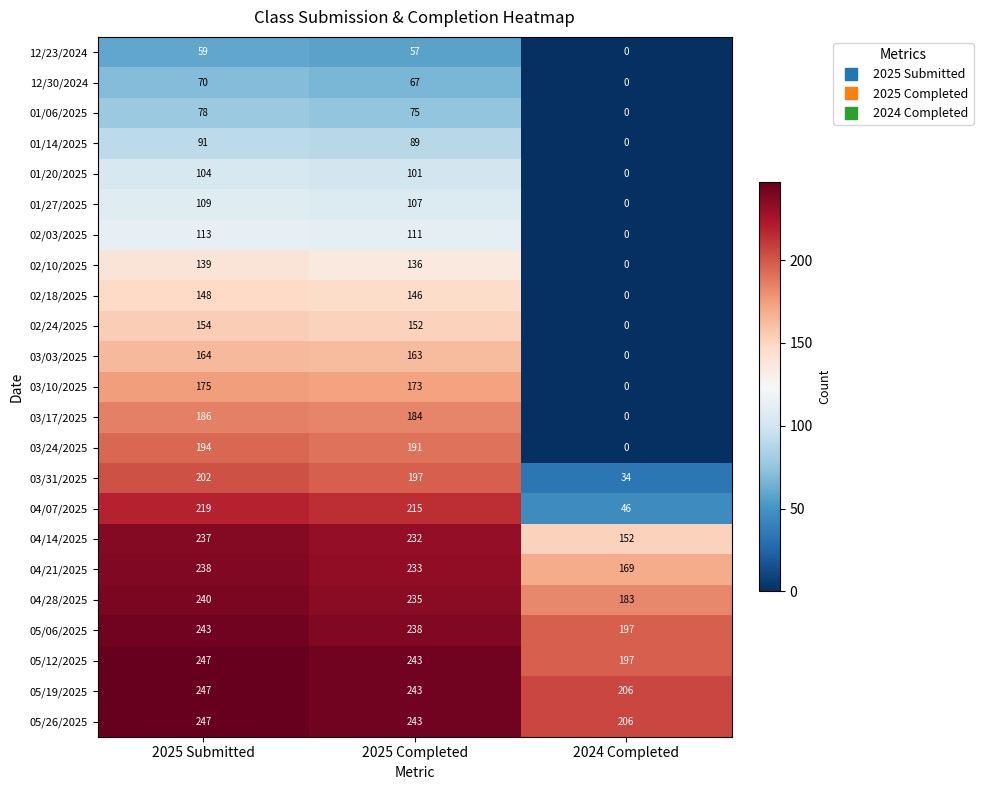

At which label is 02/24/2025 closest to 77?

2025 Completed